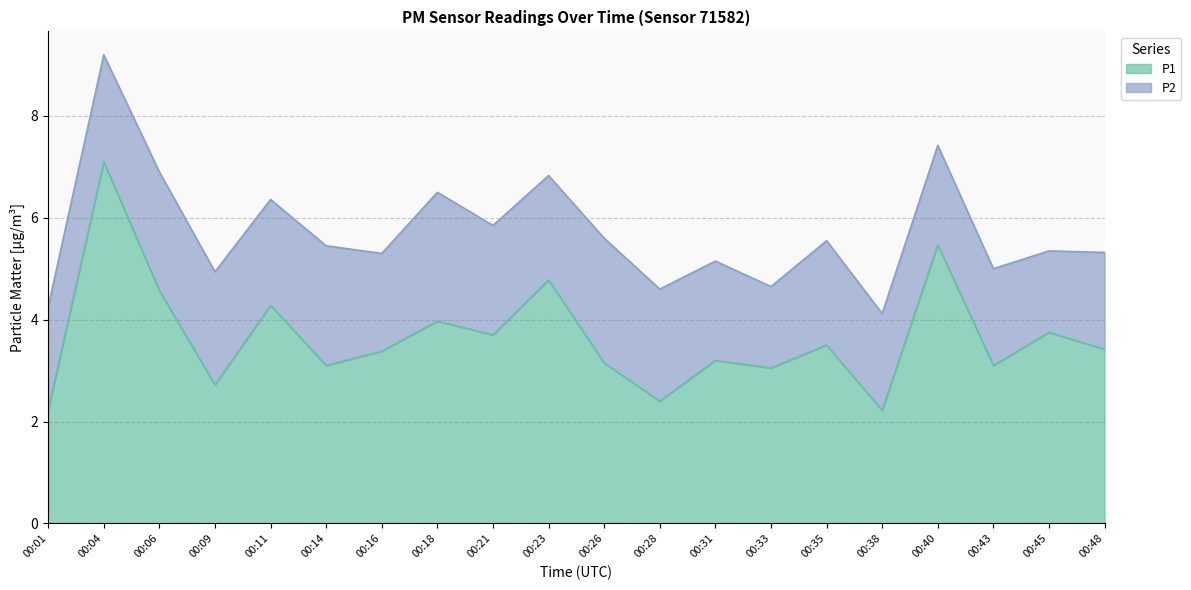

Approximately how many times larger is the value at 00:01 compared to 00:40?

0.4